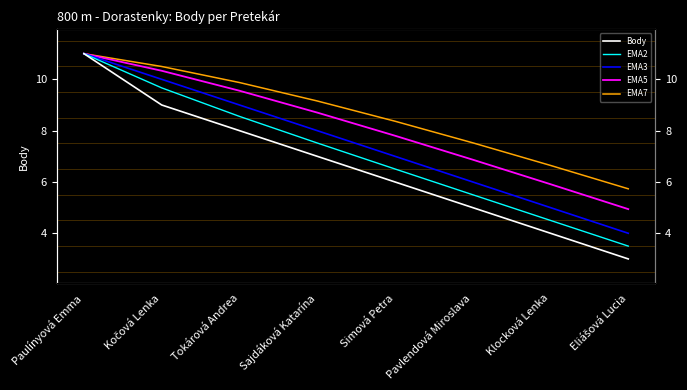

What is the minimum value for EMA5?

4.9